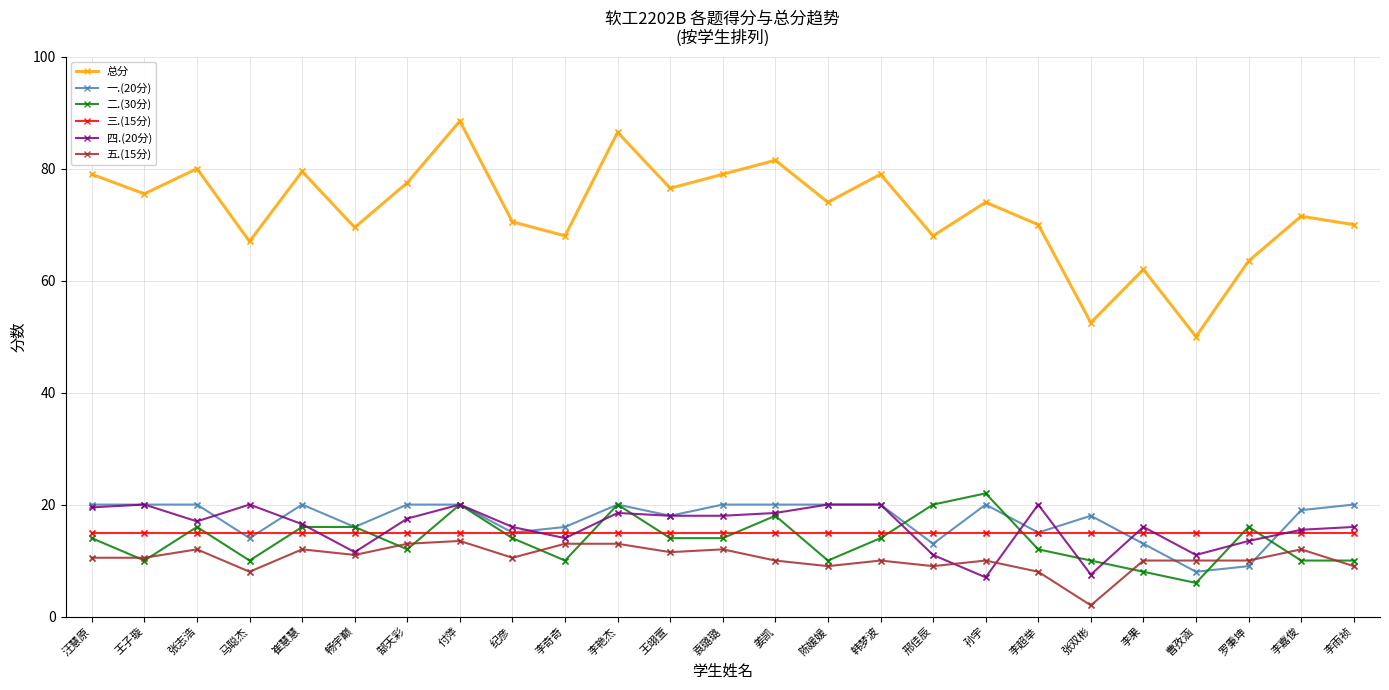

Which series has the largest range (max minus min)?

总分